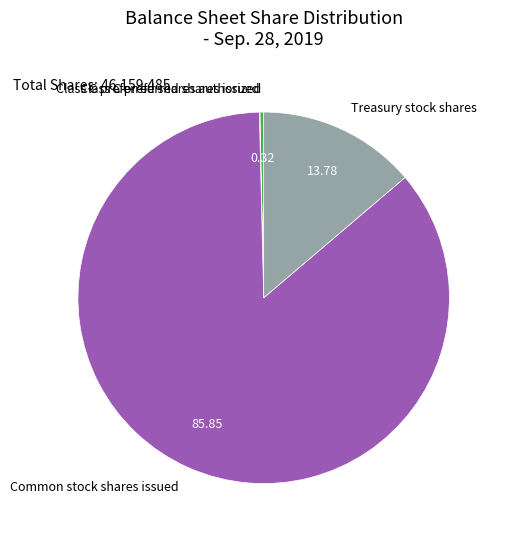

Which category accounts for the majority?

Common stock shares issued